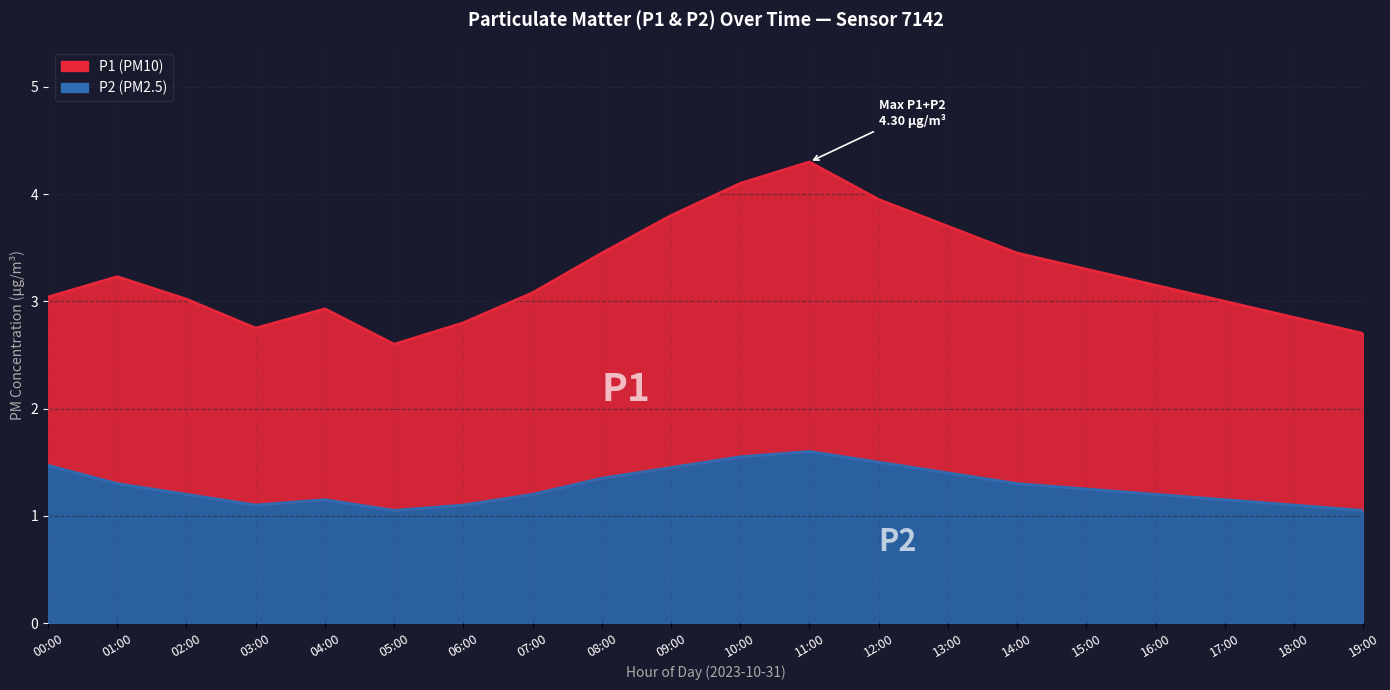

True or false: P2 and P1 cross at least once.

False